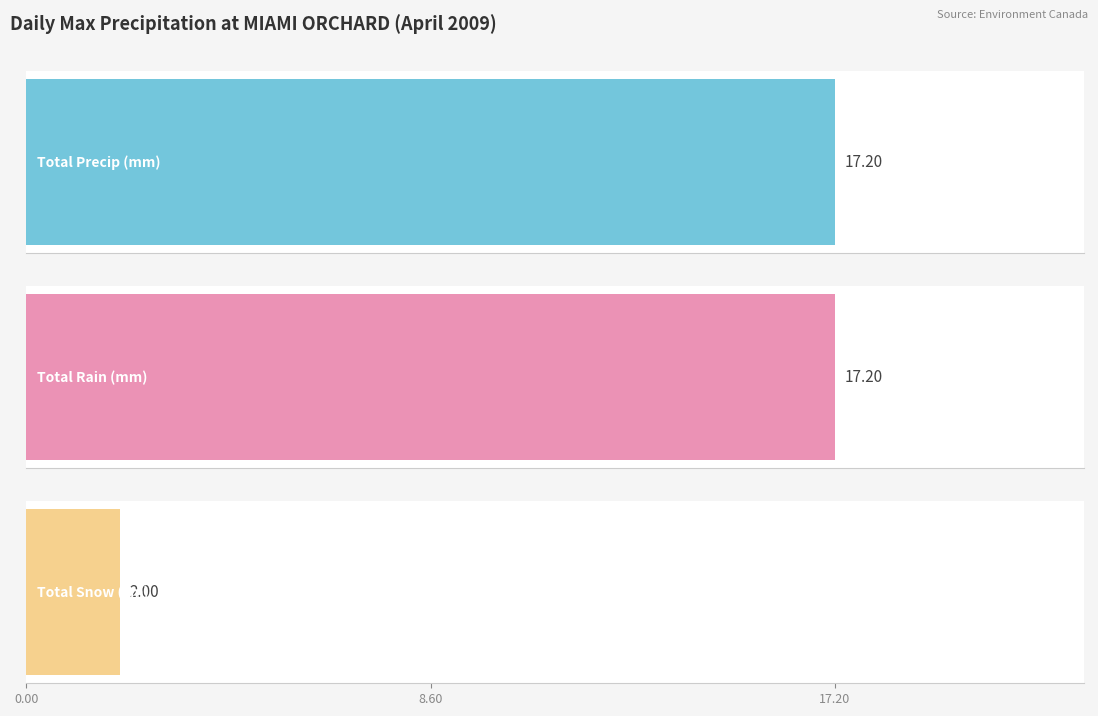

At how many categories does at least one series exceed 10?

2